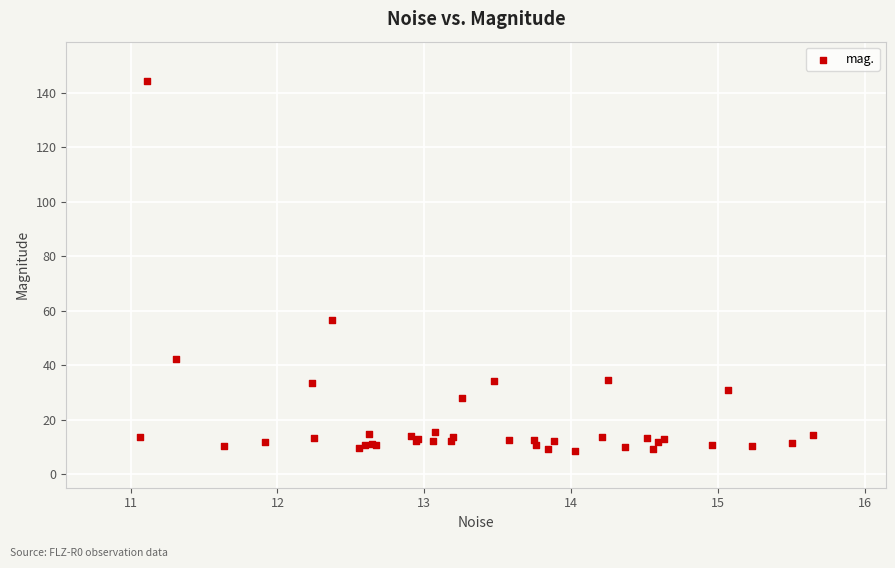

What Y value in the scatter plot is closest to 76?

56.7